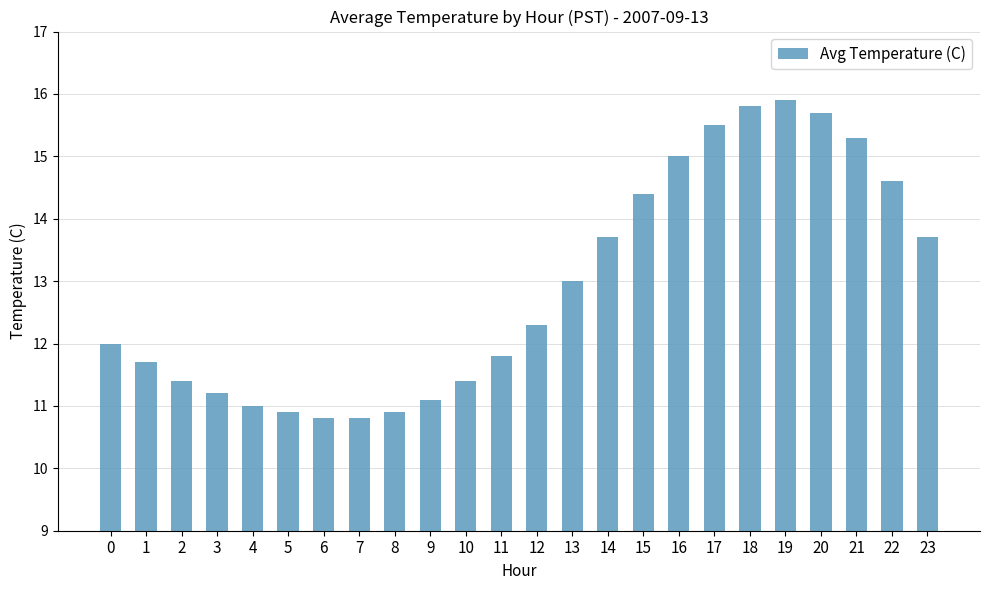

What is the value of the 19th bar from the left?

15.8